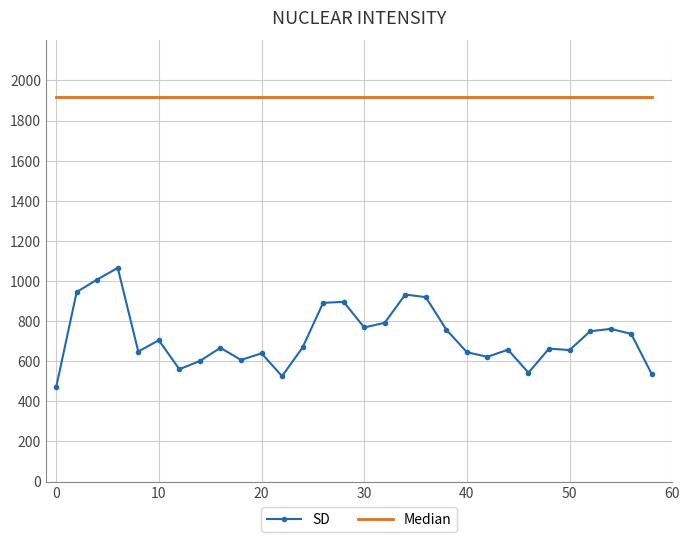

What is the maximum value shown in the chart?

1920.0